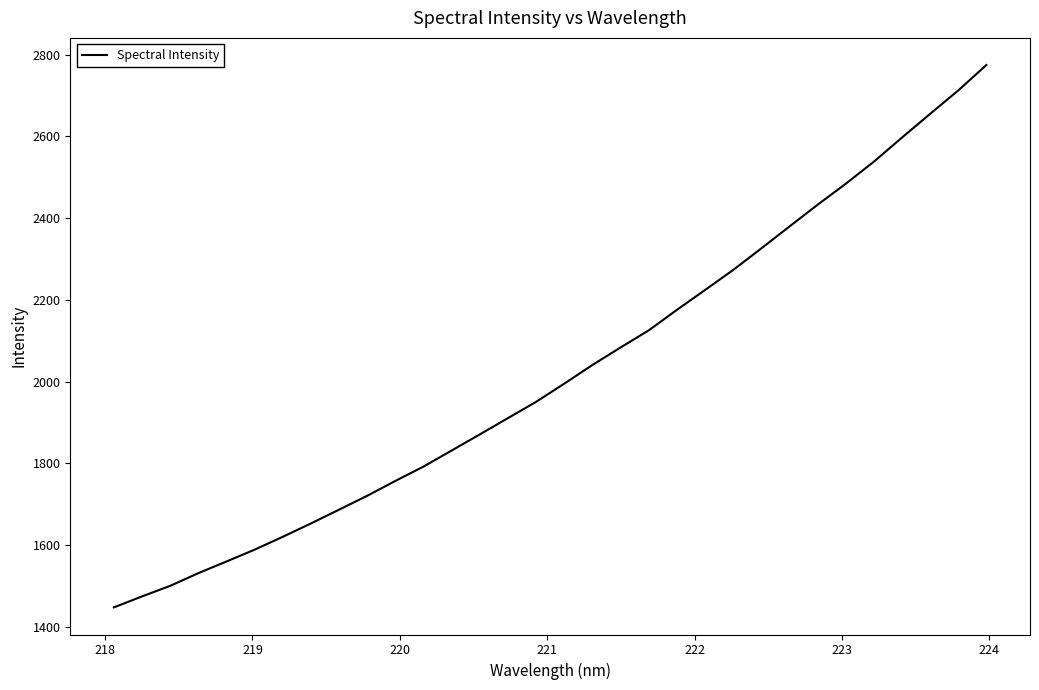

How many categories are shown in the chart?

32